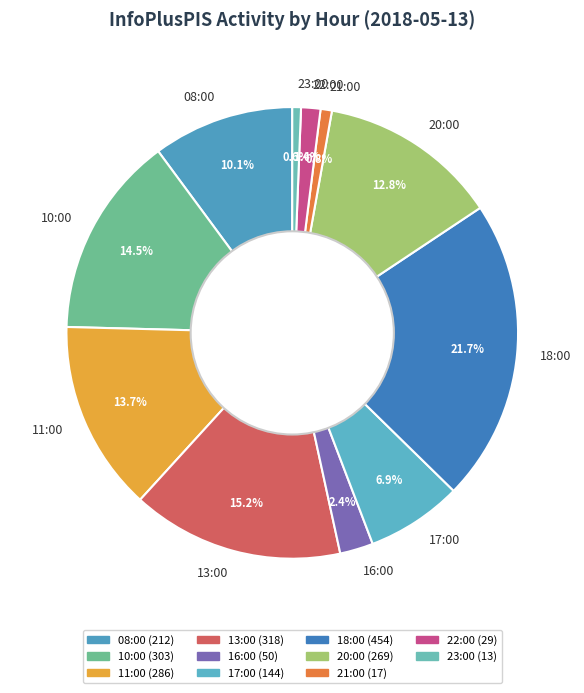

How many slices are in this pie chart?

11